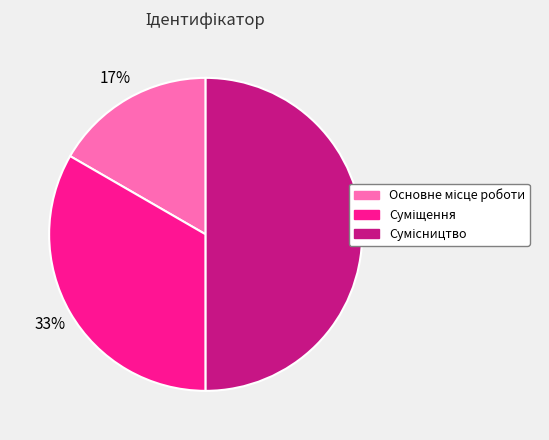

To the nearest percent, what is the average slice percentage?

33%